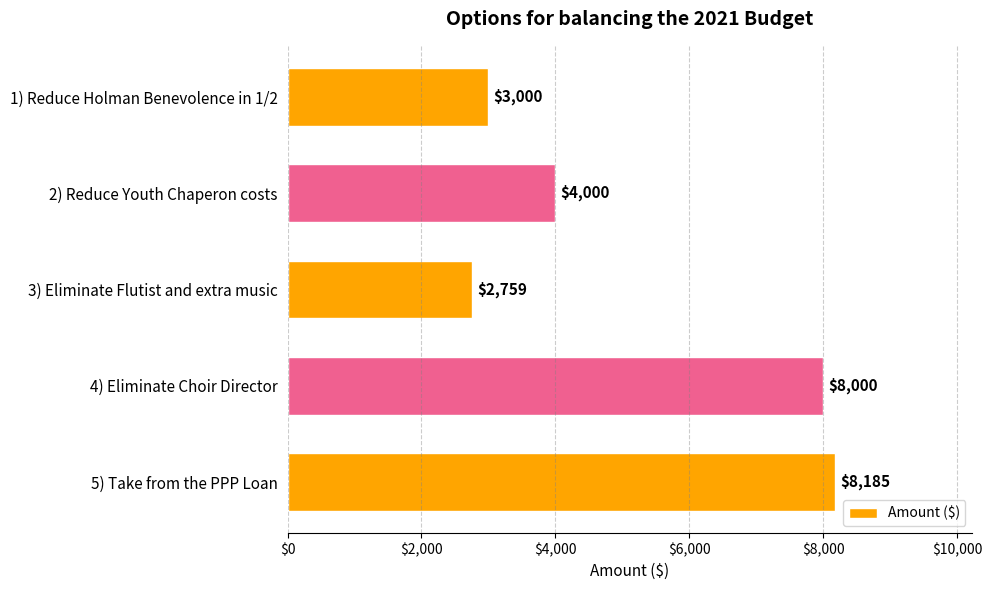

What is the minimum value shown in the chart?

2759